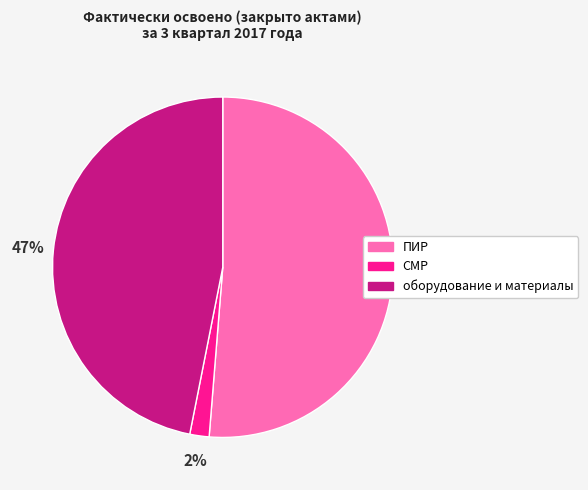

How many slices are in this pie chart?

3